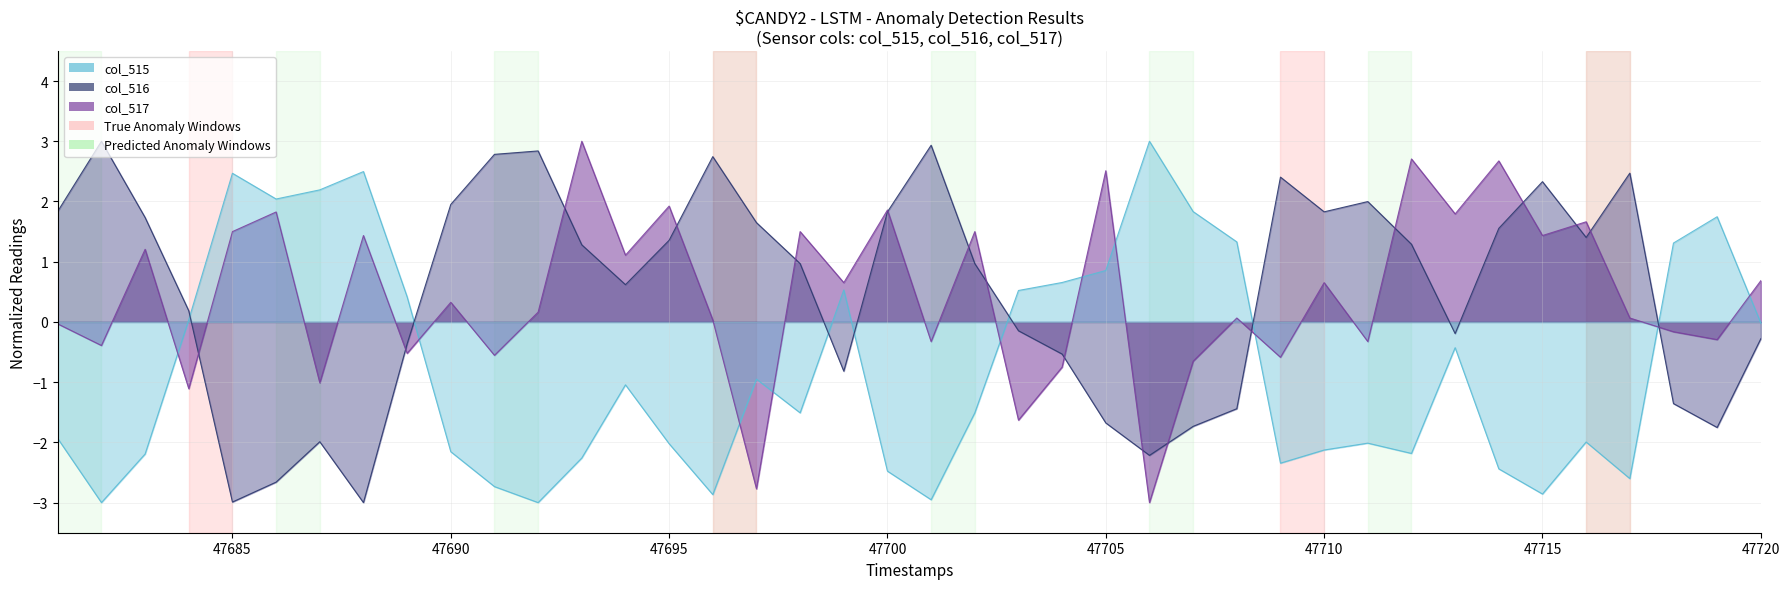

How many values in col_515 are below zero?

25